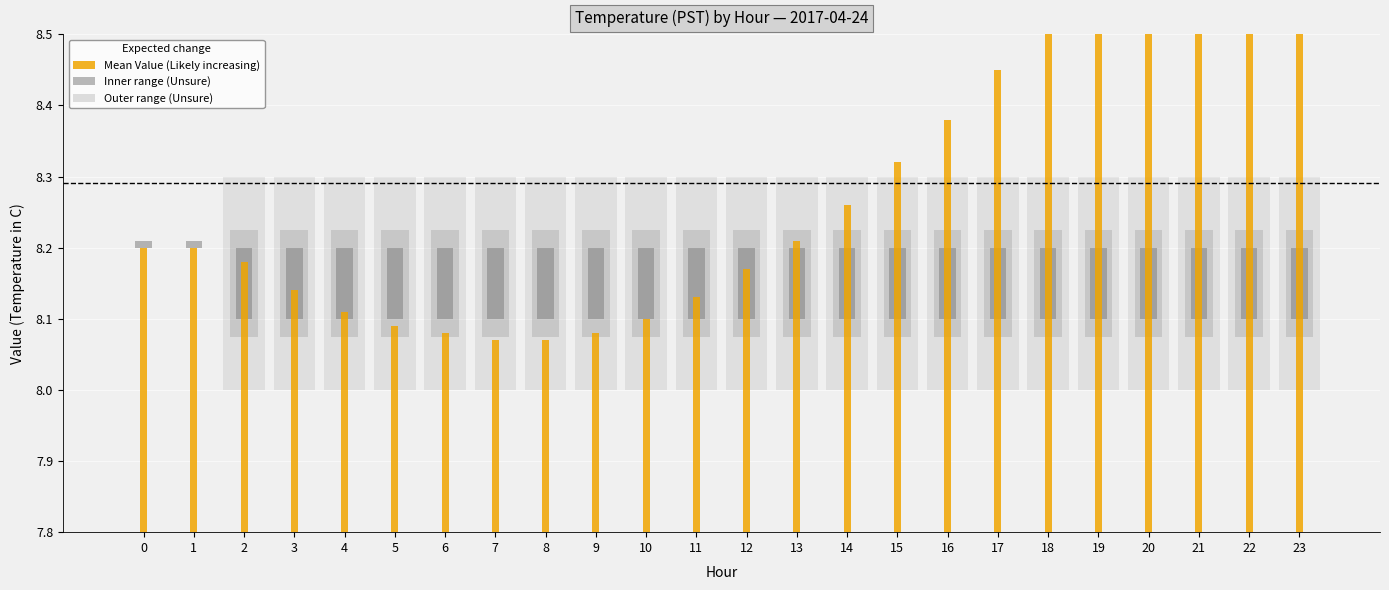

List the labels in order of value, largest first.

23, 22, 21, 20, 19, 18, 17, 16, 15, 14, 13, 0, 1, 2, 12, 3, 11, 4, 10, 5, 6, 9, 7, 8